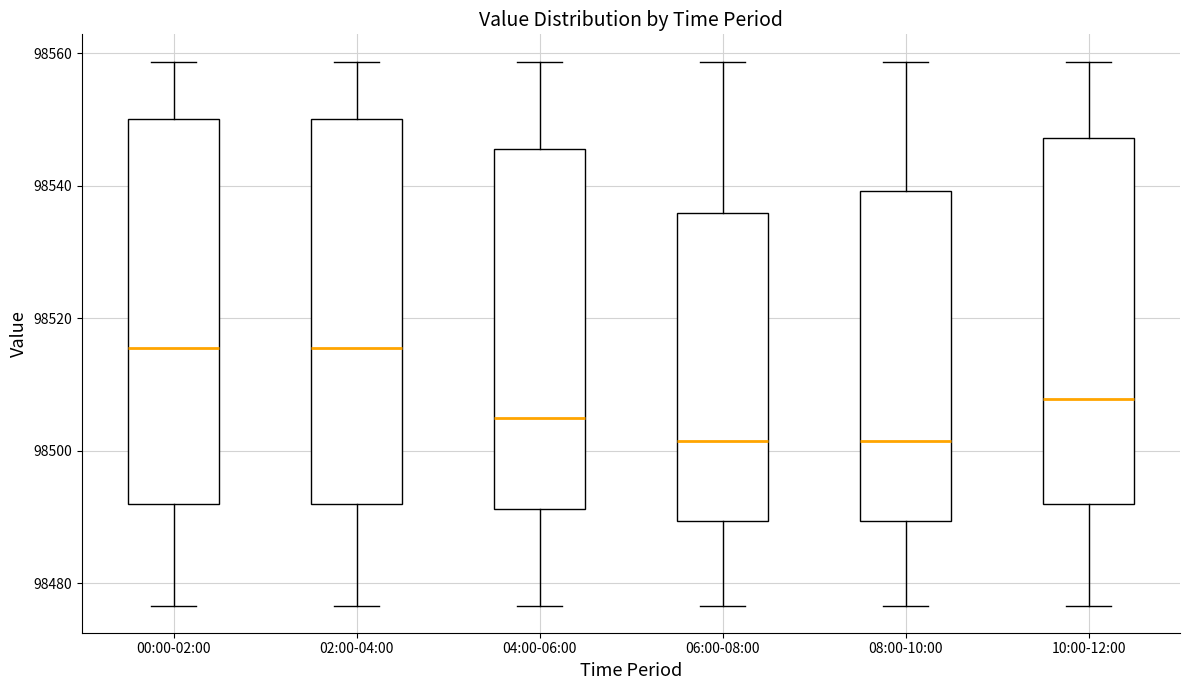

Reading left to right, read every box against the y-axis: the position of its median line, the range the box covers, and the ends of its whiskers. The values are not printed on the chart, so give them approximately, as read against the axis.

00:00-02:00: median 98516, box 98492 to 98550, whiskers 98476 to 98558
02:00-04:00: median 98516, box 98492 to 98550, whiskers 98476 to 98558
04:00-06:00: median 98504, box 98492 to 98546, whiskers 98476 to 98558
06:00-08:00: median 98502, box 98490 to 98536, whiskers 98476 to 98558
08:00-10:00: median 98502, box 98490 to 98540, whiskers 98476 to 98558
10:00-12:00: median 98508, box 98492 to 98548, whiskers 98476 to 98558